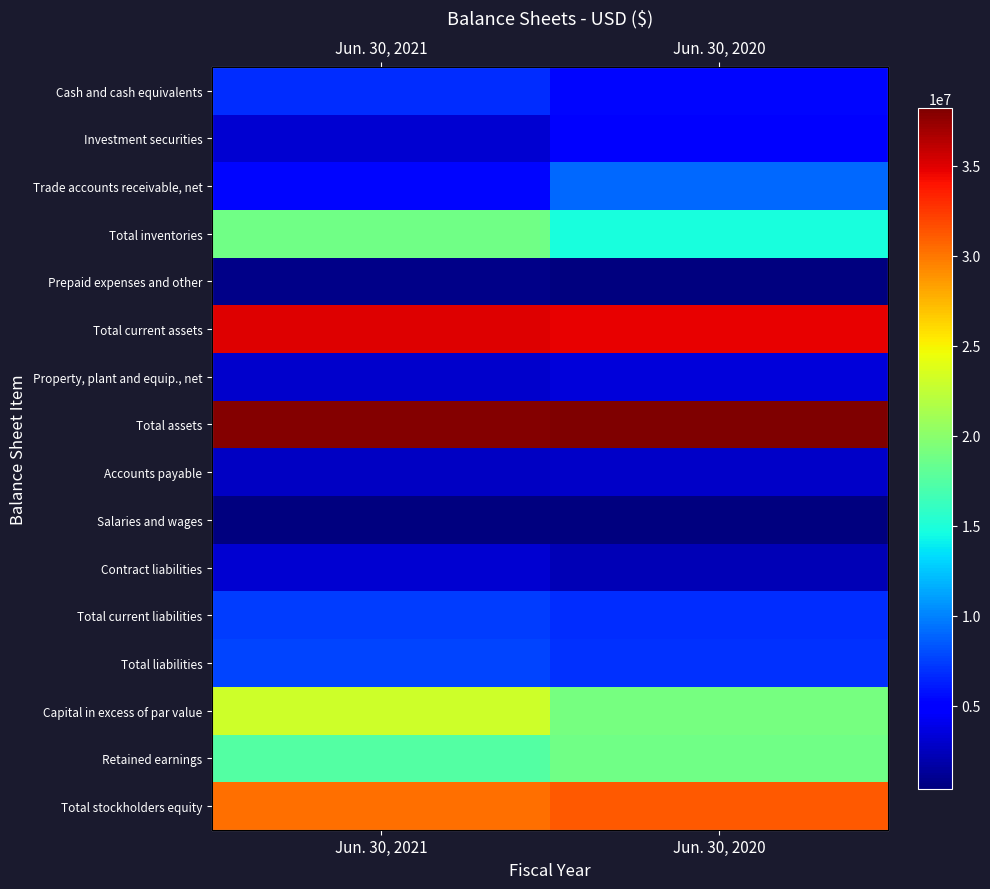

What is the difference between the highest and lowest values at Jun. 30, 2020?

37811880